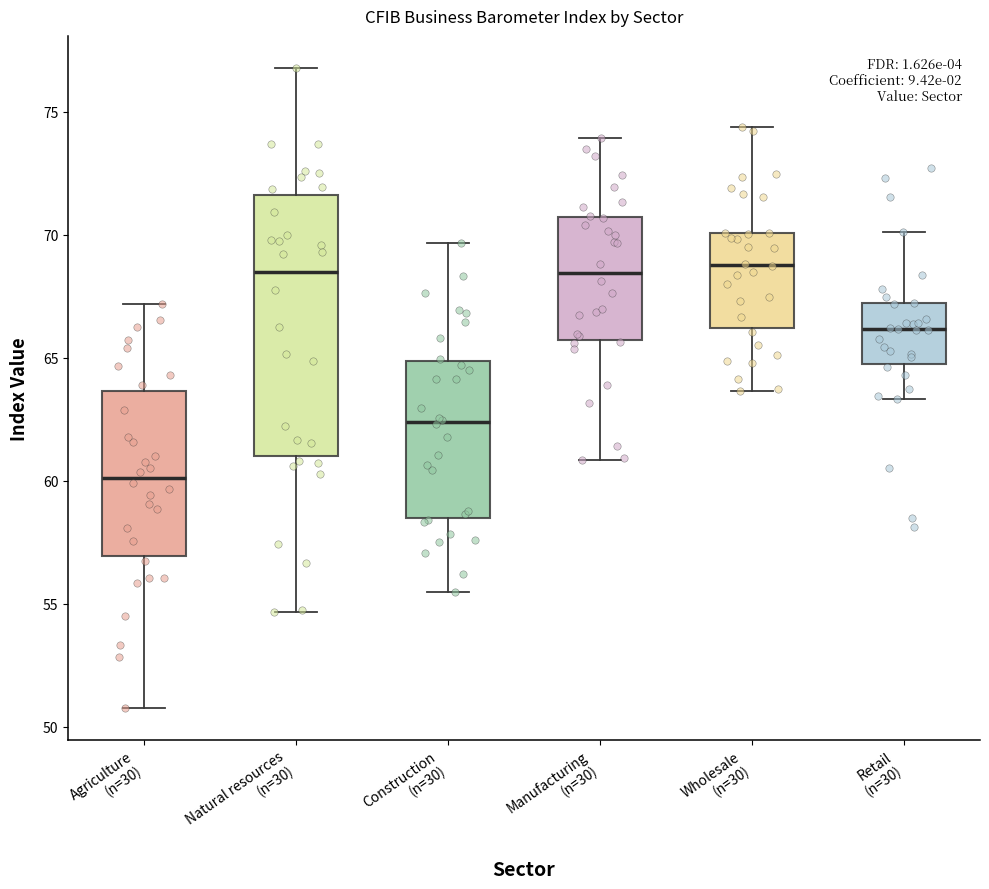

Reading left to right, read every box against the y-axis: the position of its median line, the range the box covers, and the ends of its whiskers. The values are not printed on the chart, so give them approximately, as read against the axis.

Agriculture (n=30): median 60.0, box 57.0 to 63.5, whiskers 51.0 to 67.0
Natural resources (n=30): median 68.5, box 61.0 to 71.5, whiskers 54.5 to 77.0
Construction (n=30): median 62.5, box 58.5 to 65.0, whiskers 55.5 to 69.5
Manufacturing (n=30): median 68.5, box 65.5 to 70.5, whiskers 61.0 to 74.0
Wholesale (n=30): median 69.0, box 66.0 to 70.0, whiskers 63.5 to 74.5
Retail (n=30): median 66.0, box 64.5 to 67.0, whiskers 63.5 to 70.0